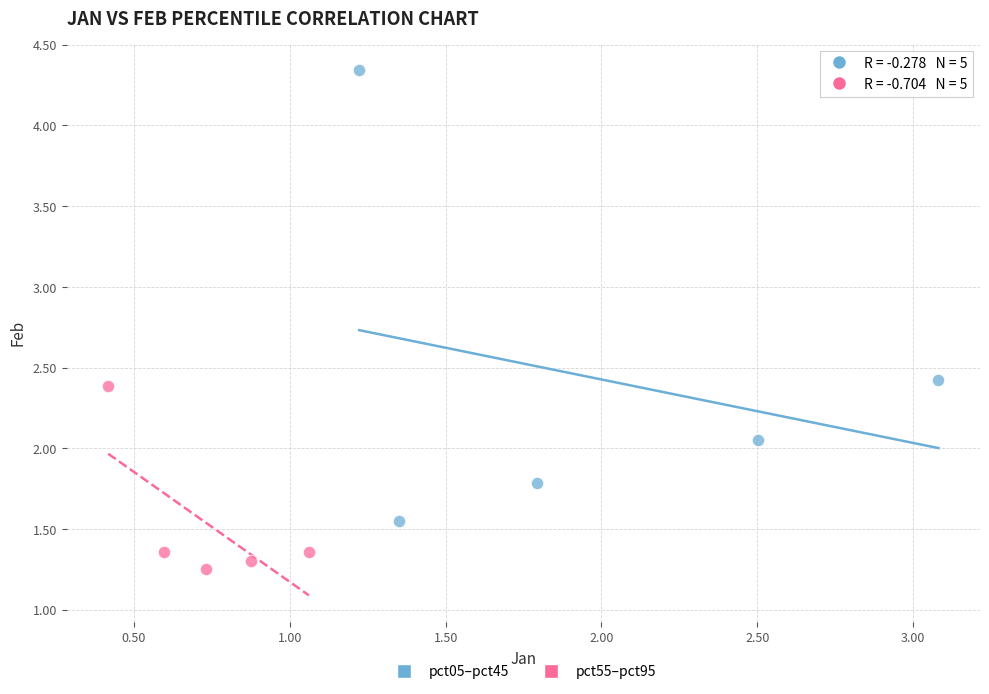

What are all the series names shown in the legend?

pct05–pct45, pct55–pct95